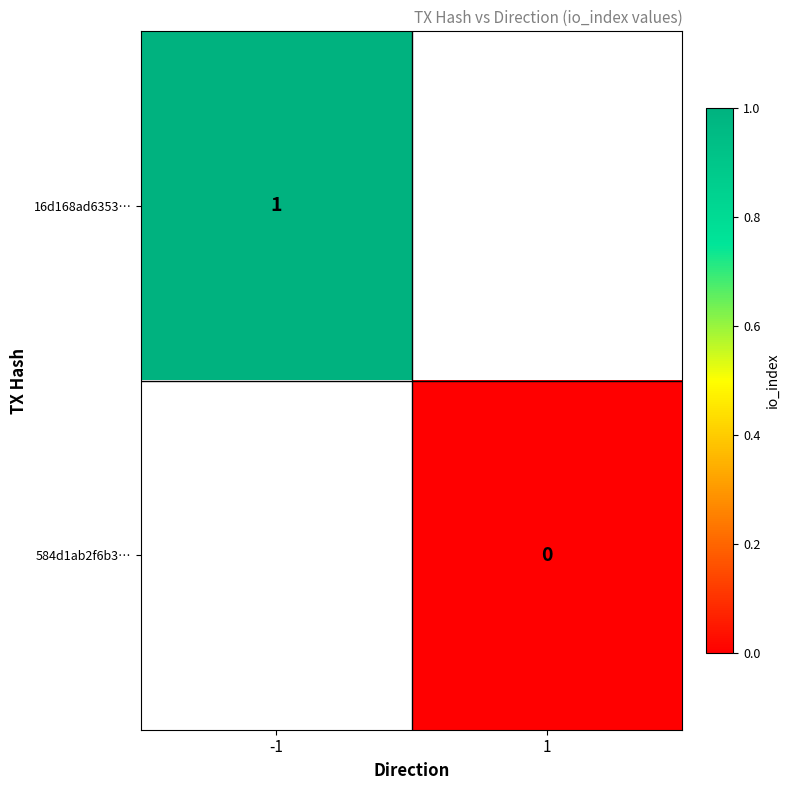

Is the value of 584d1ab2f6b3… at 1 greater than the value of 16d168ad6353… at -1?

No